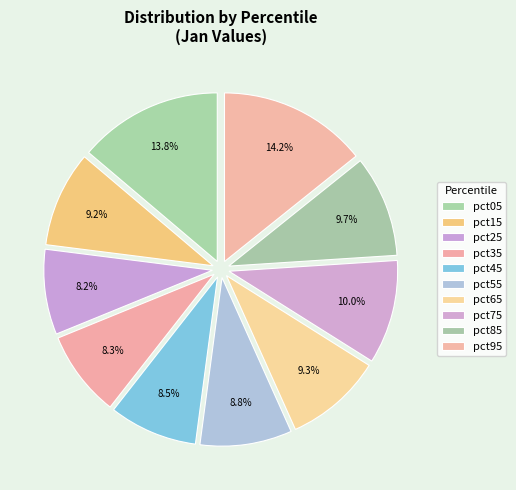

How many segments does this pie chart have?

10